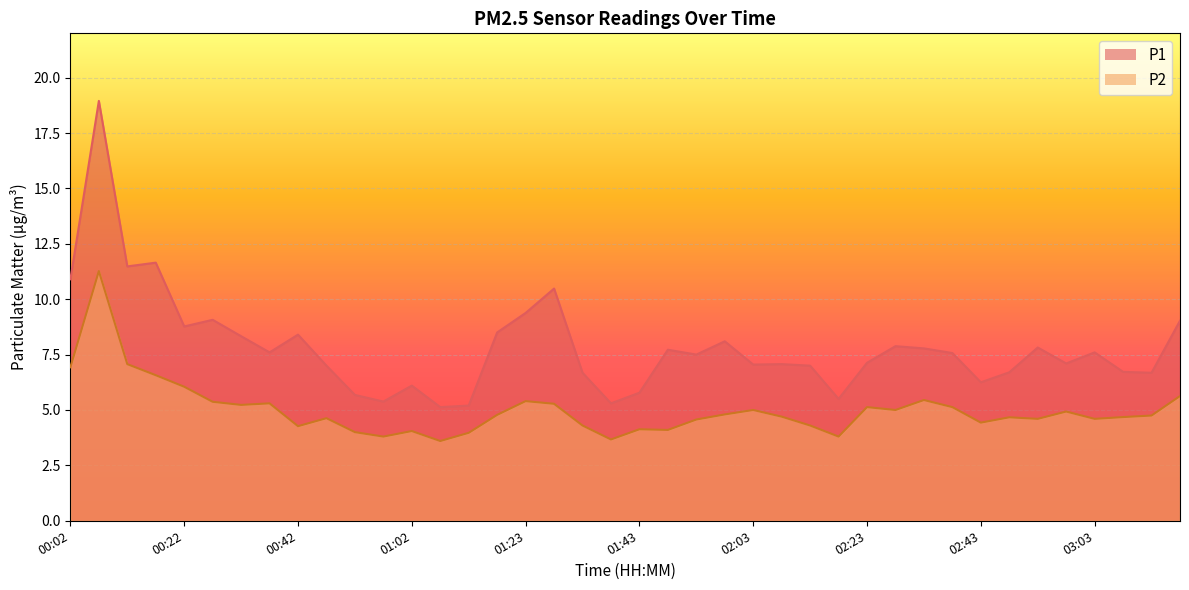

How many data points does each series have?

40